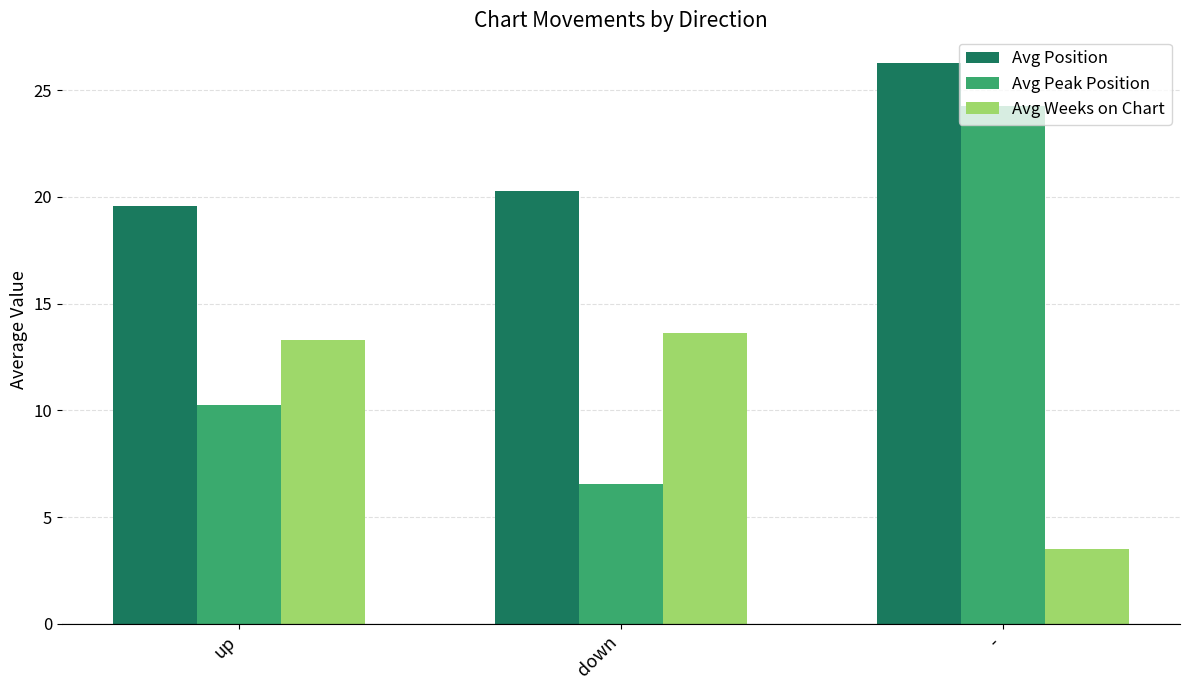

What is the difference between the Avg Weeks on Chart values at - and down?

10.1